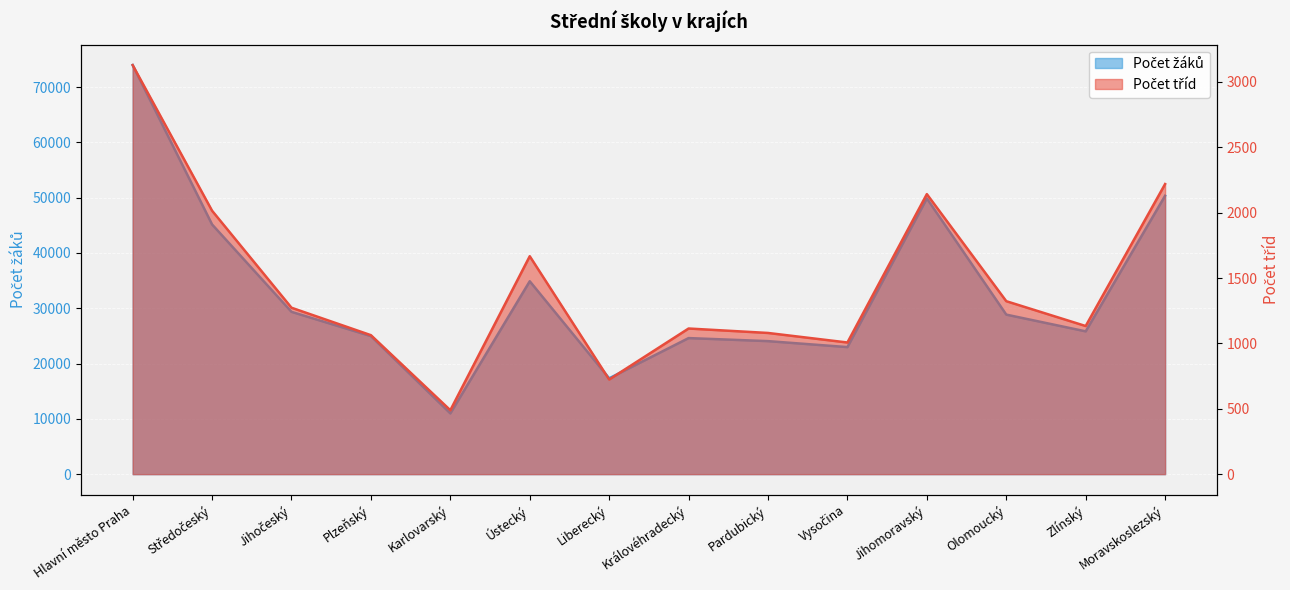

At which label does Počet žáků first exceed 28853?

Hlavní město Praha